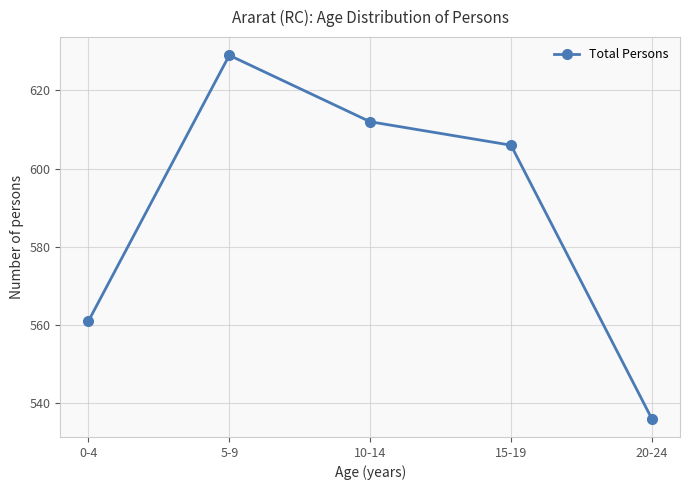

List the labels in order of value, largest first.

5-9, 10-14, 15-19, 0-4, 20-24